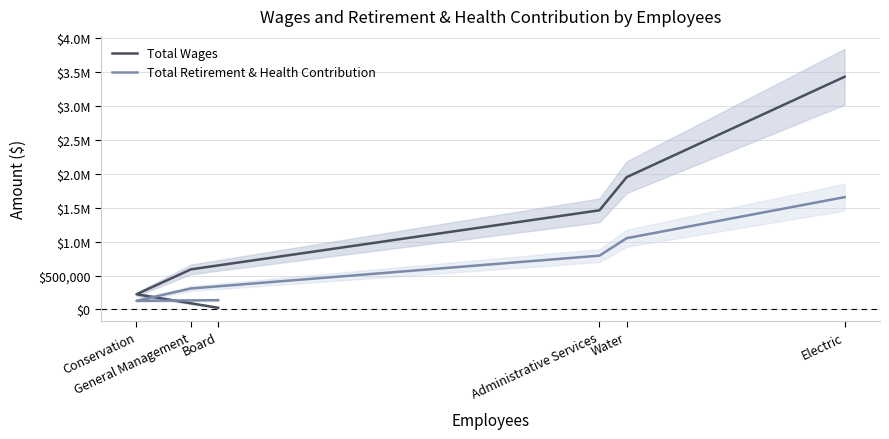

What is the label of the 3rd point from the right?

Administrative Services